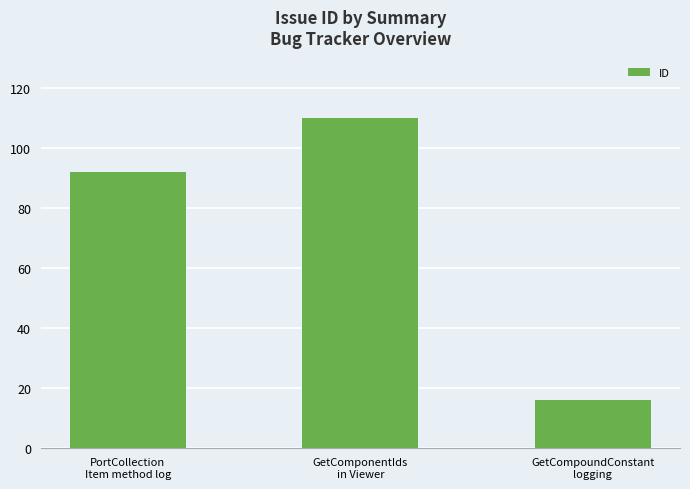

What is the change in value from PortCollection
Item method log to GetCompoundConstant
logging?

-76